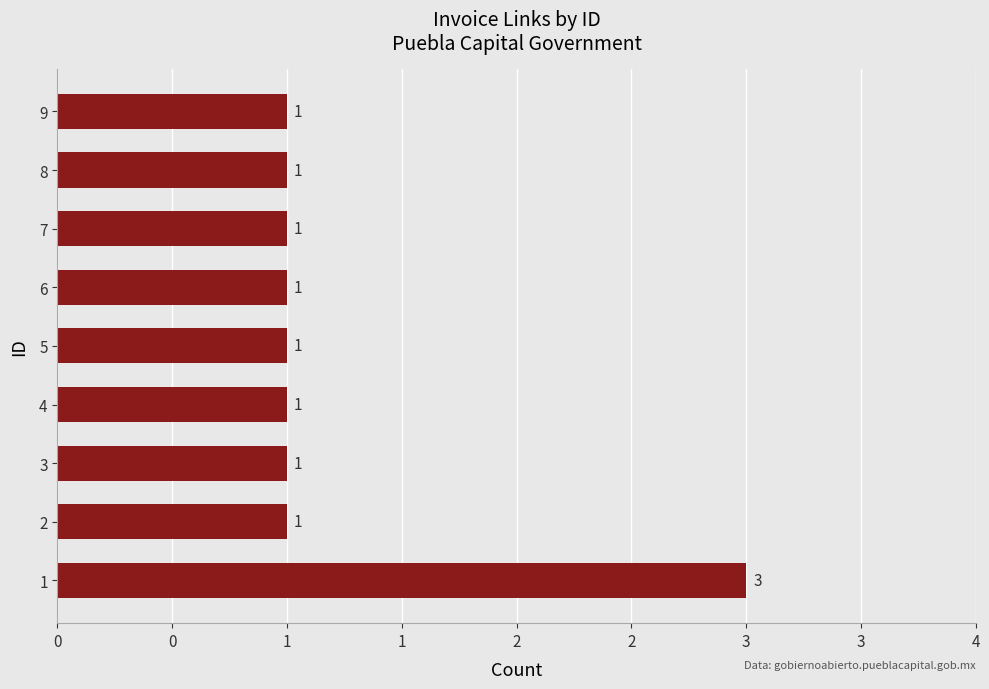

Does the chart contain any negative values?

No